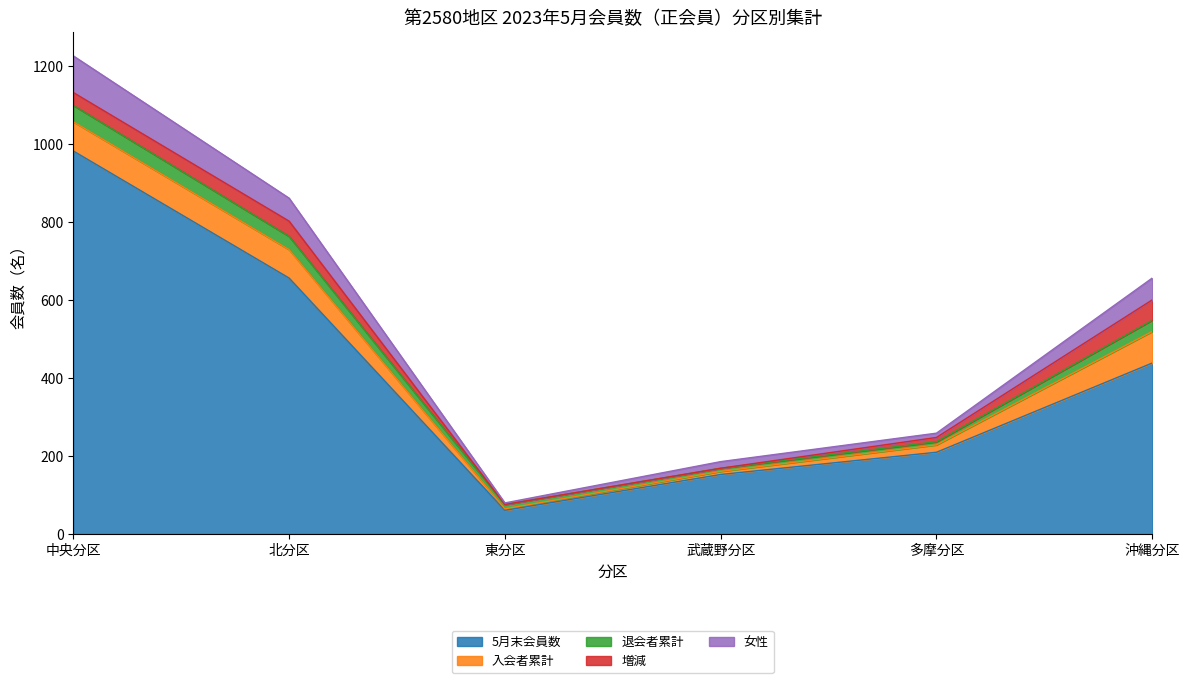

Which series has the widest spread of values?

5月末会員数